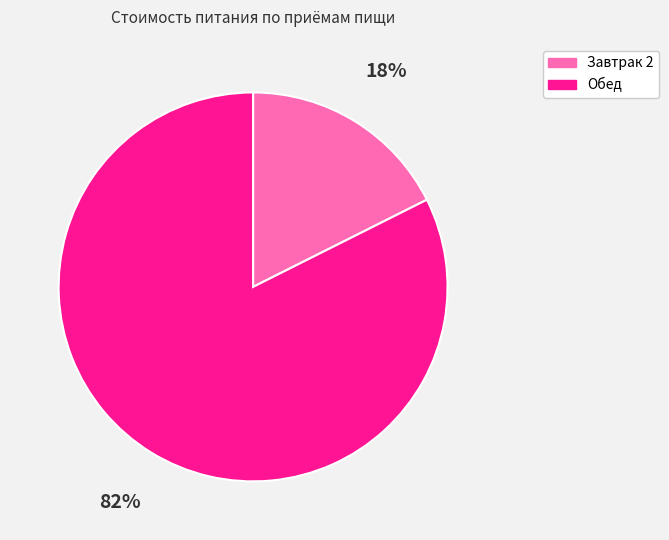

The Обед slice represents 82% of the pie. True or false?

True